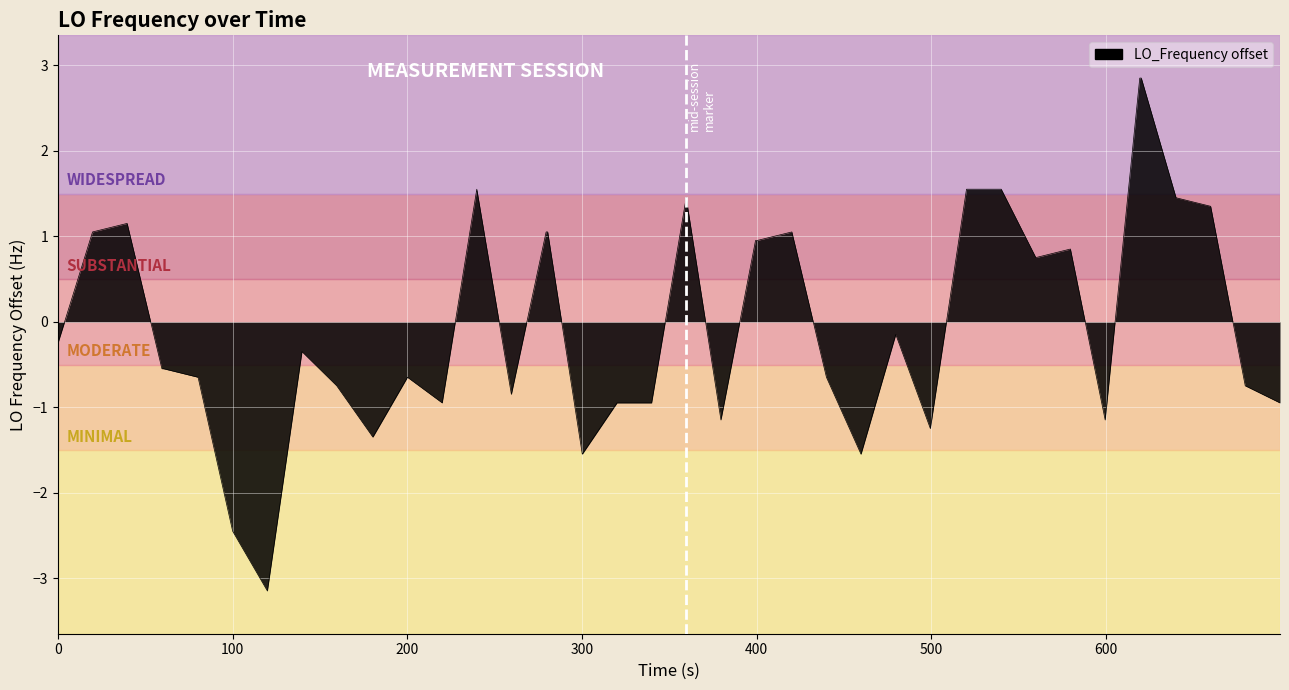

What is the smallest value displayed?

-3.1